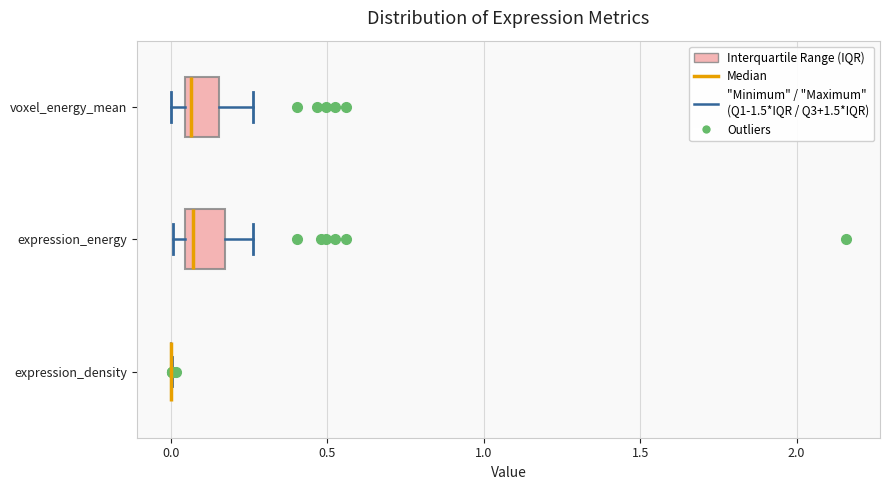

Reading bottom to top, read every box against the x-axis: the position of its median line, the range the box covers, and the ends of its whiskers. The values are not printed on the chart, so give them approximately, as read against the axis.

expression_density: box collapsed to a line at 0.00, whiskers 0.00 to 0.00
expression_energy: median 0.05 (just right of the box's left edge), box 0.05 to 0.15, whiskers 0.00 to 0.25
voxel_energy_mean: median 0.05 (just right of the box's left edge), box 0.05 to 0.15, whiskers 0.00 to 0.25